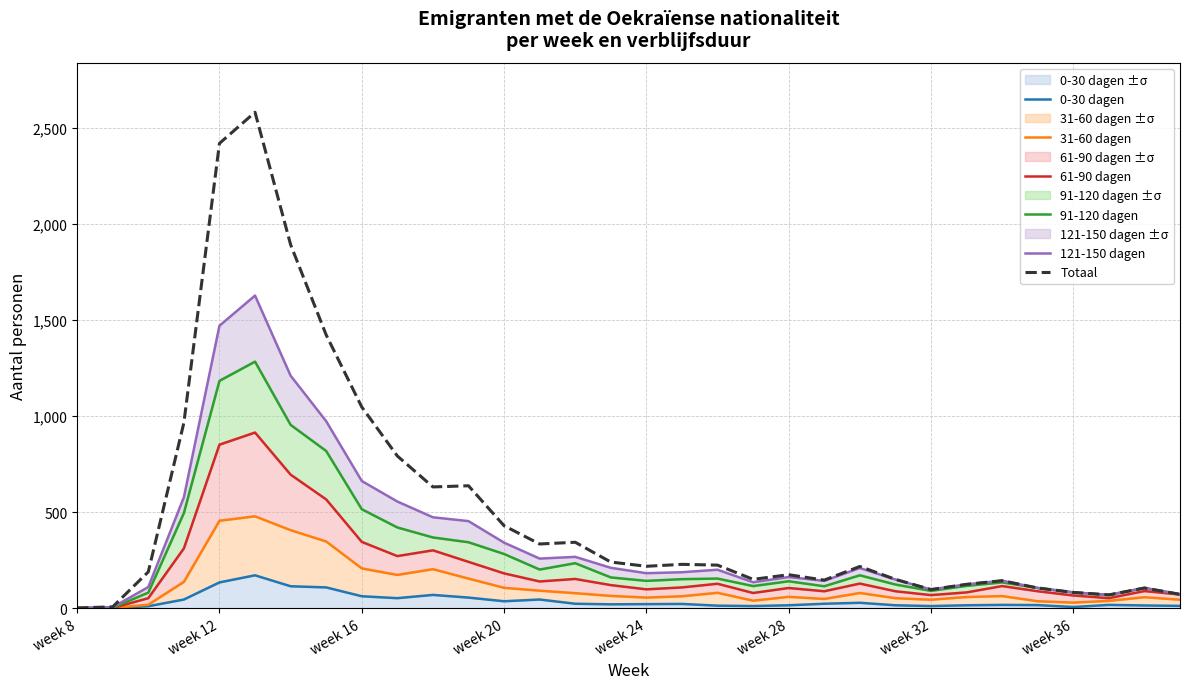

How many interior local peaks does the 91-120 dagen series have?

7